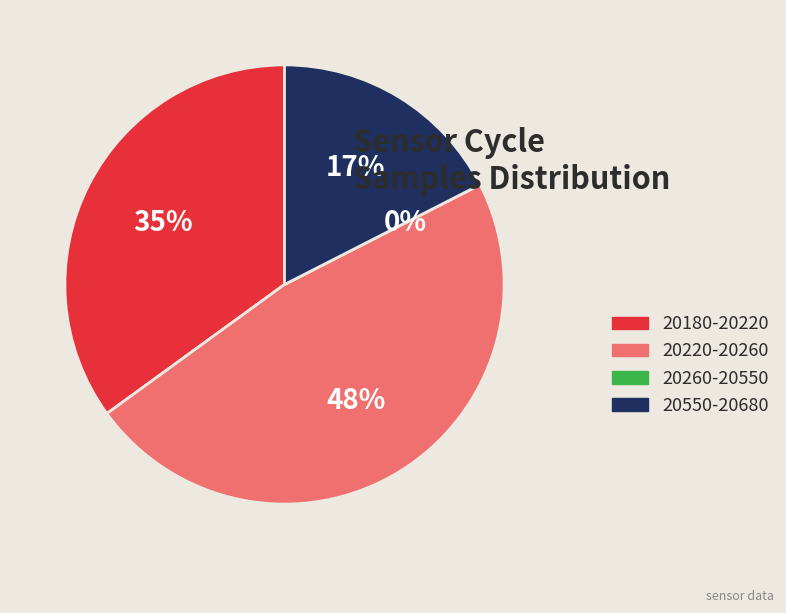

Does any single category account for the majority?

No